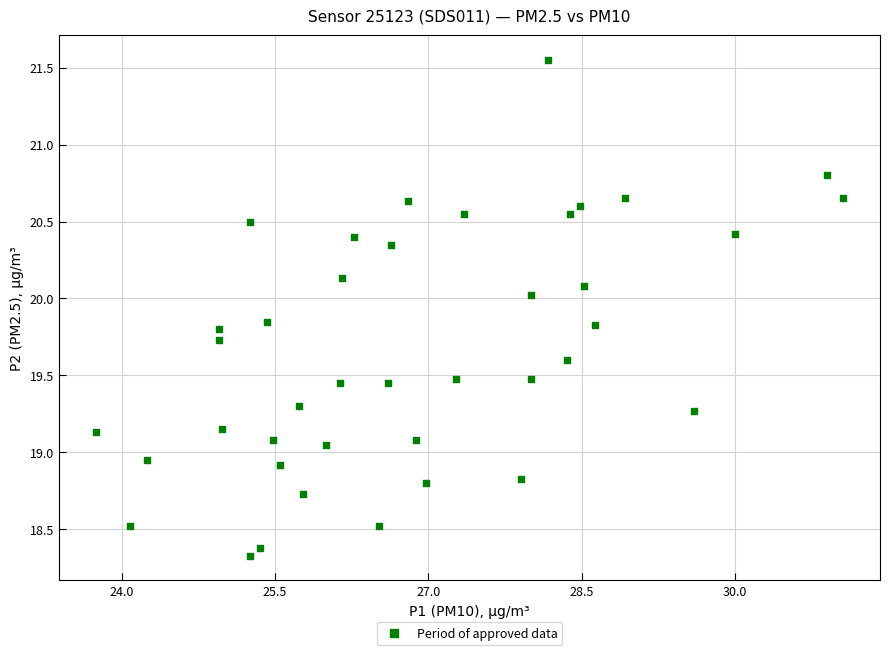

What is the range of X values (max minus min)?

7.3